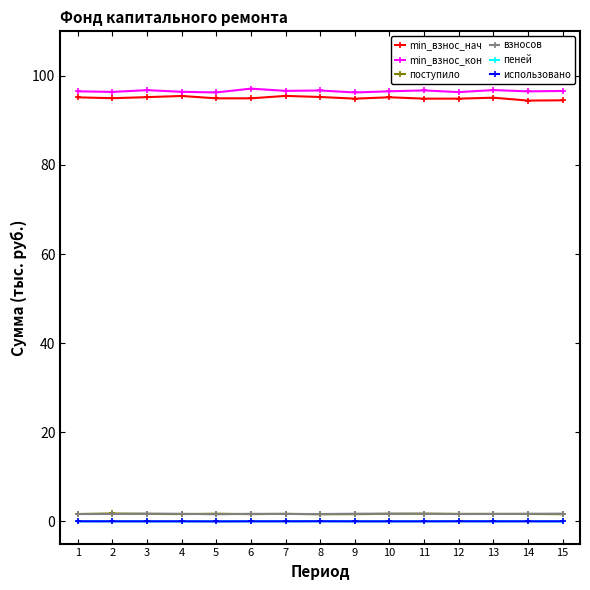

Which series has the largest total across all categories?

min_взнос_кон